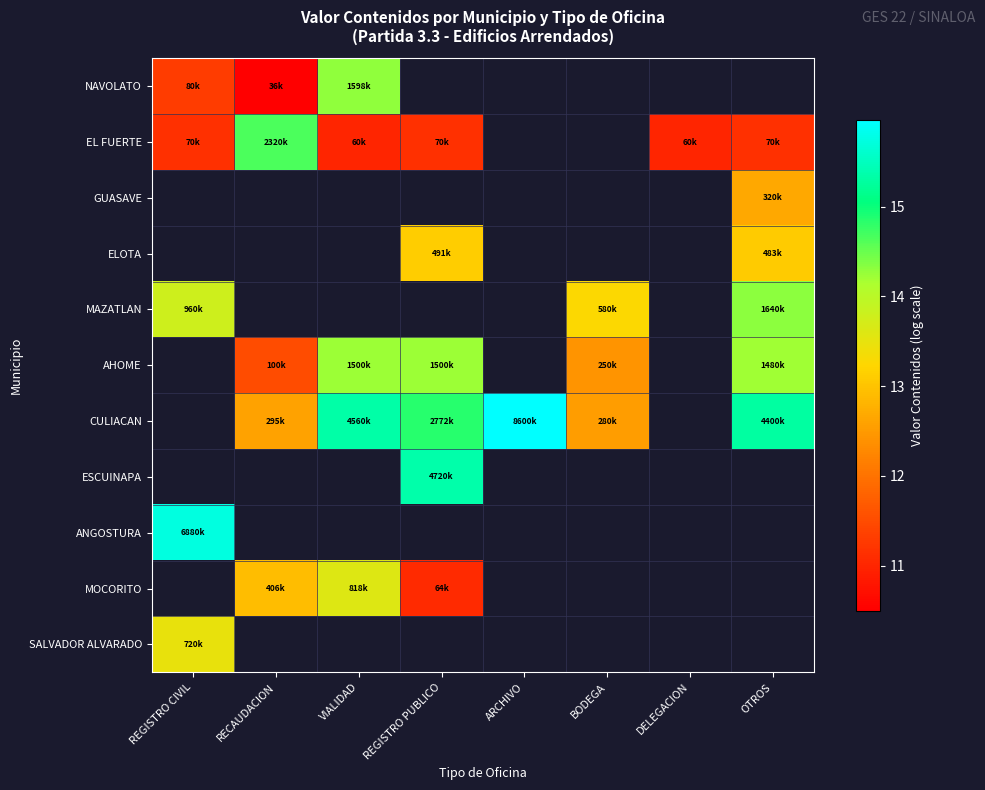

Which series changed the most between RECAUDACION and VIALIDAD?

NAVOLATO